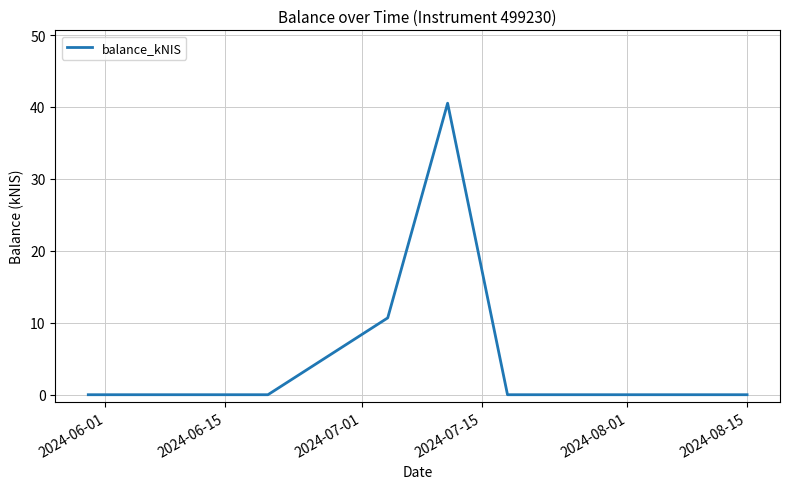

Reading right to left, what are all the values shown in this chart?

0.0	0.0	40.5	10.7	0.0	0.0	0.0